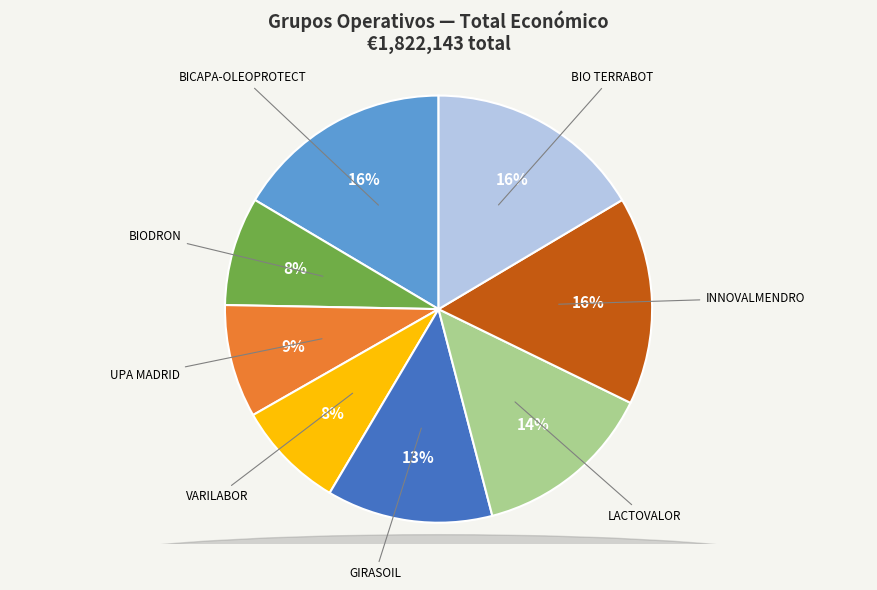

To the nearest percent, what is the difference between the largest and smallest slice percentages?

8%